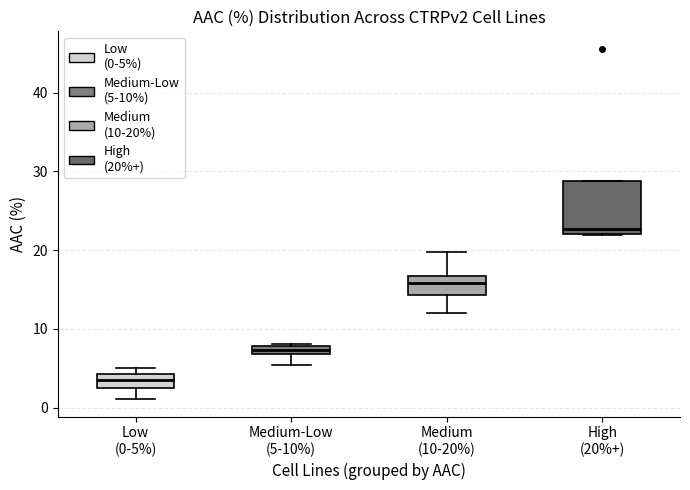

Where is the lower edge of the box for Medium-Low (5-10%) on the y-axis? The values are not printed on the chart, so give them approximately, as read against the axis.

7